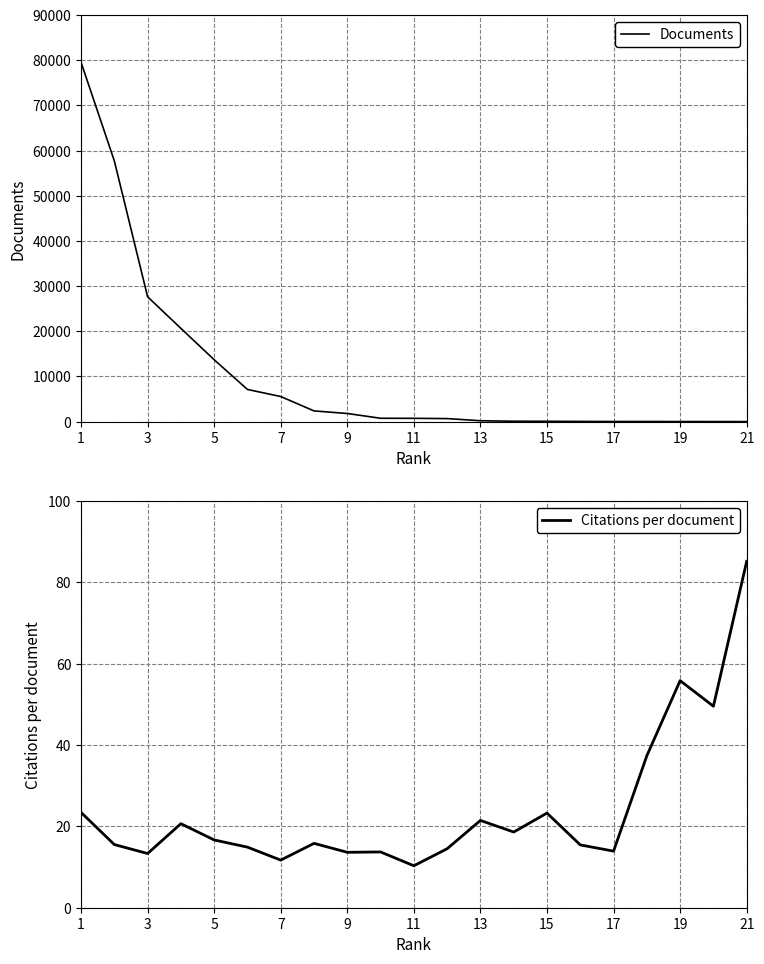

At how many categories does at least one series exceed 10753?

5